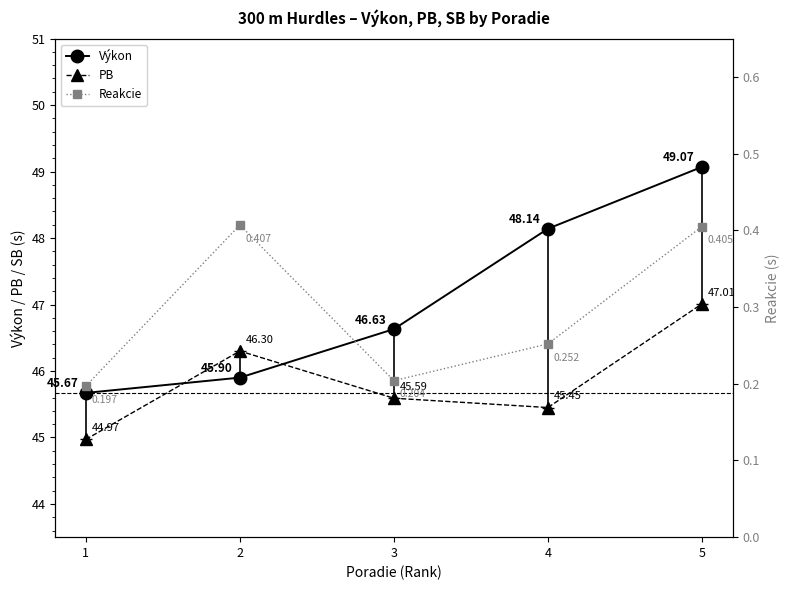

Is the value of Reakcie at 4 greater than the value of Výkon at 1?

No